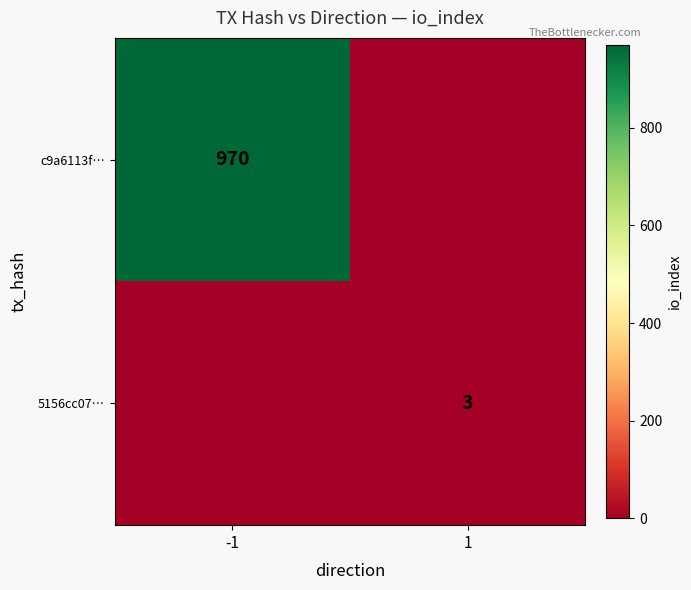

The value of c9a6113f… at -1 is 970. True or false?

True